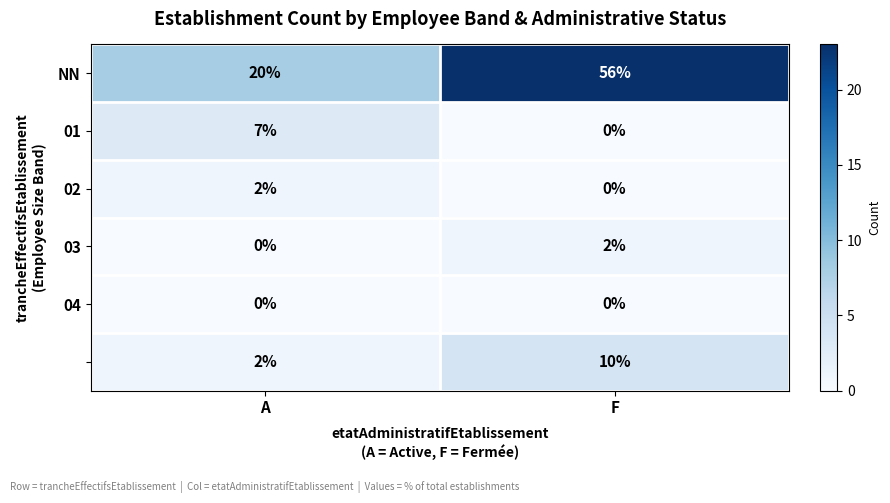

What is the spread (max minus min) of values at F?

56